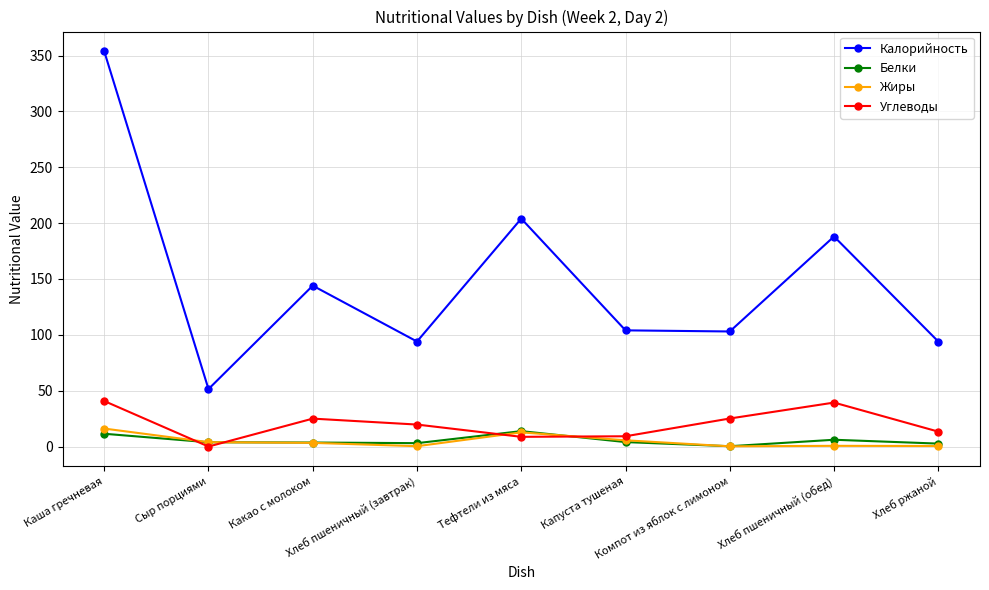

At which category does Углеводы reach its first local peak?

Какао с молоком